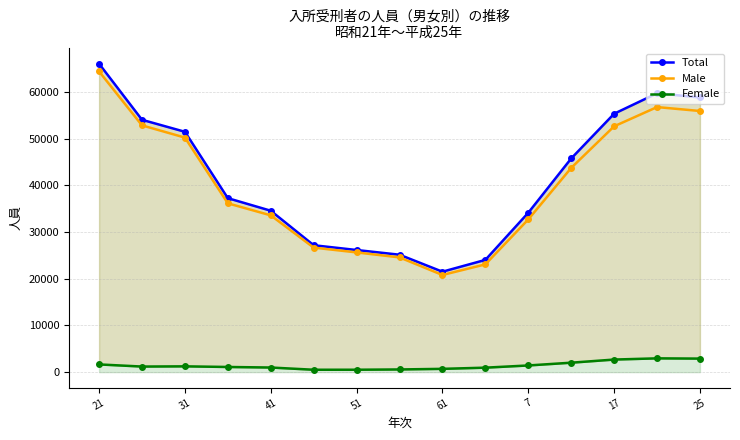

Which series has the widest spread of values?

Total